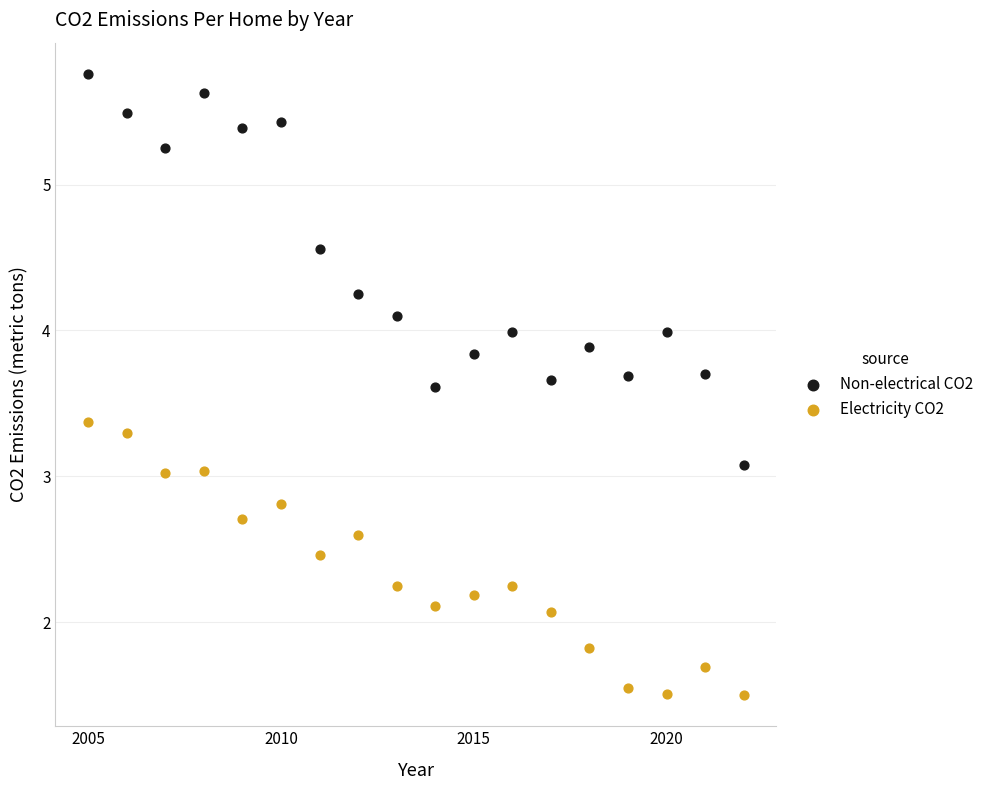

Across all data points, what is the range of X values (max minus min)?

17.0